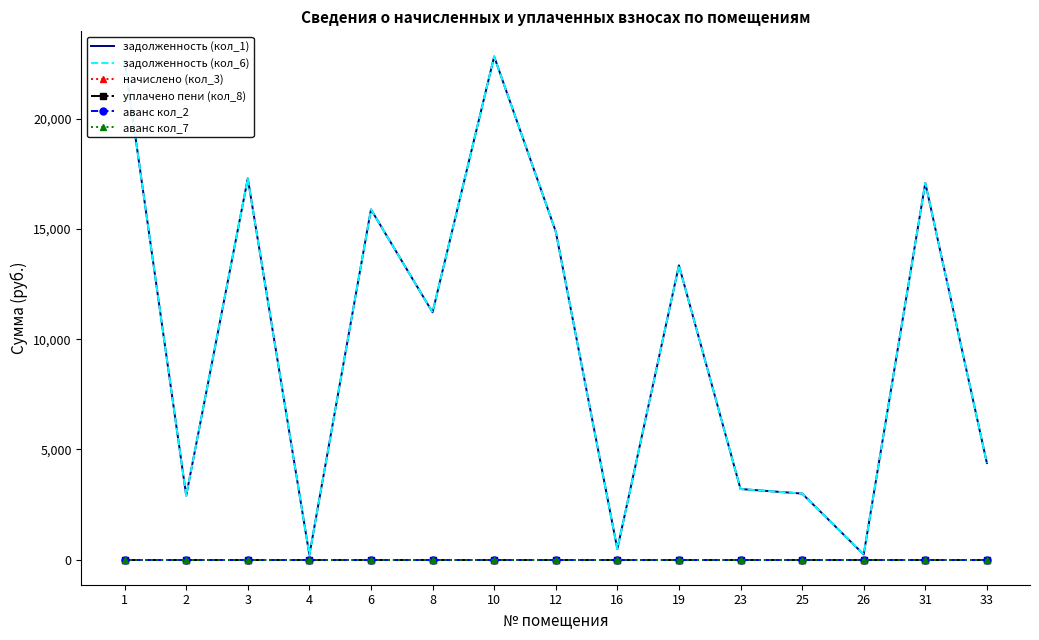

True or false: задолженность (кол_6) has more than 0 points higher than both neighbors.

True